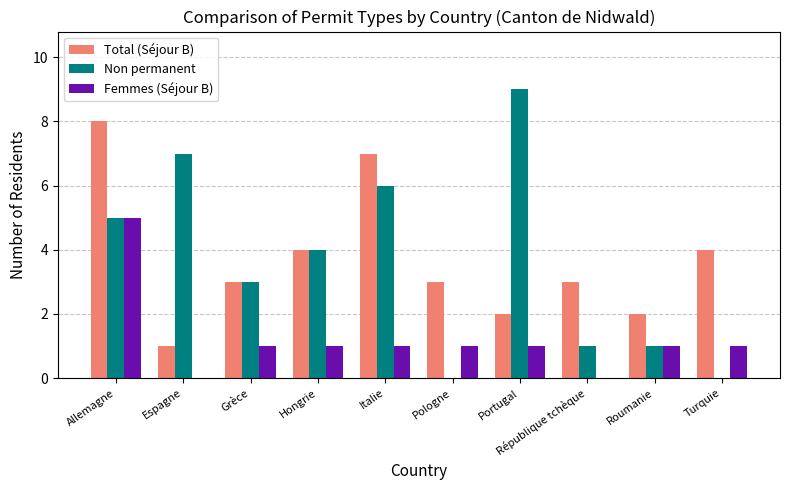

At which label does Femmes (Séjour B) reach its peak?

Allemagne